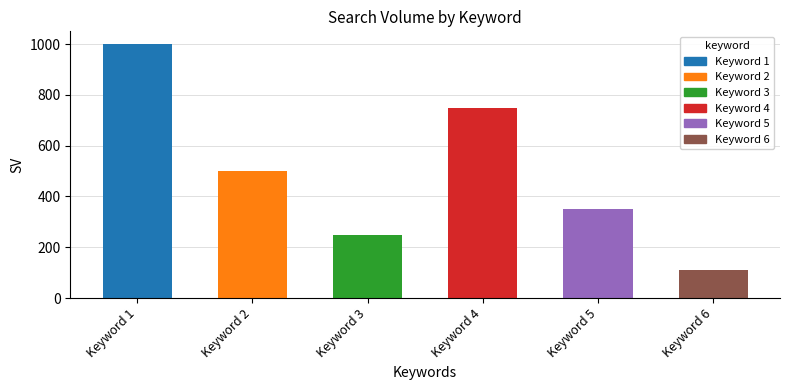

Does the chart contain stacked bars?

No